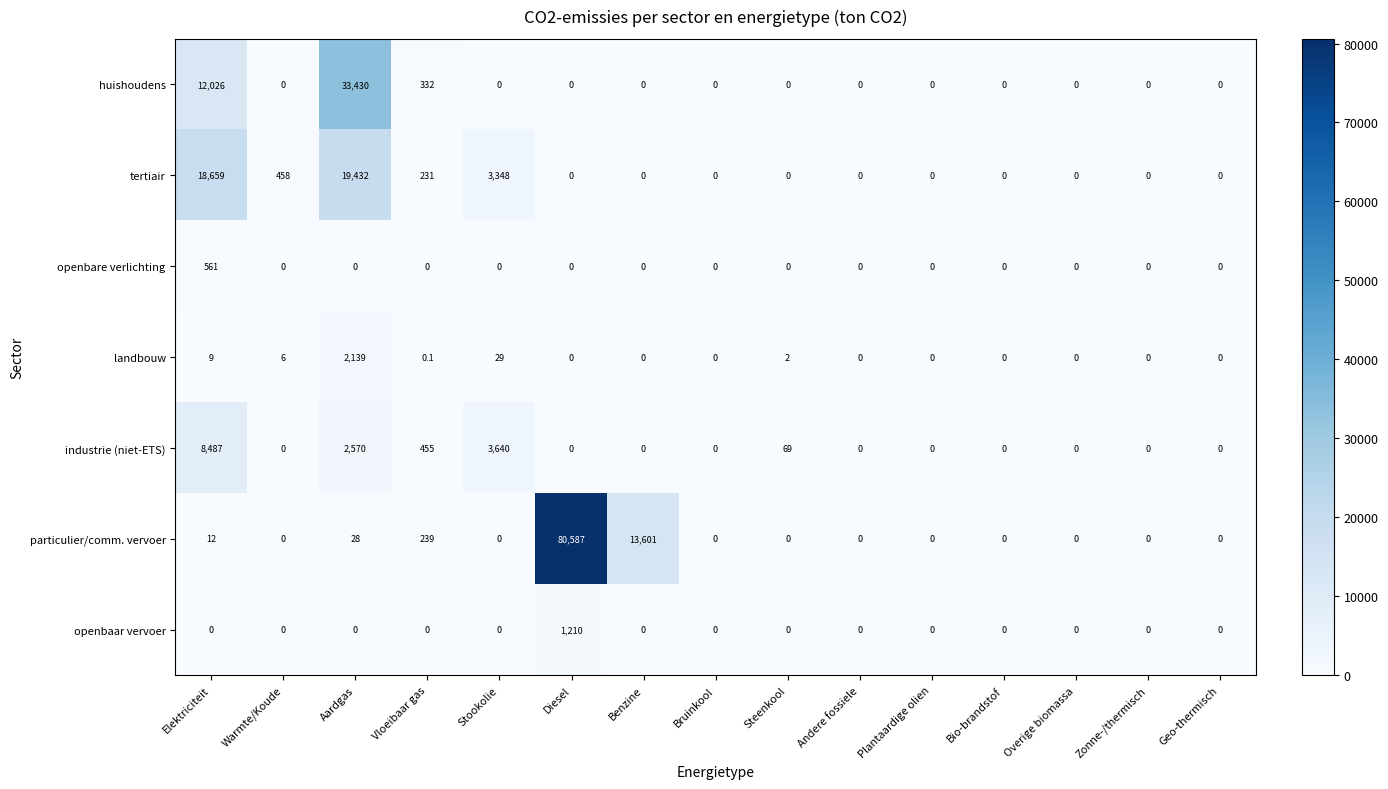

The landbouw series shows 1496.6 at Plantaardige olien. True or false?

False